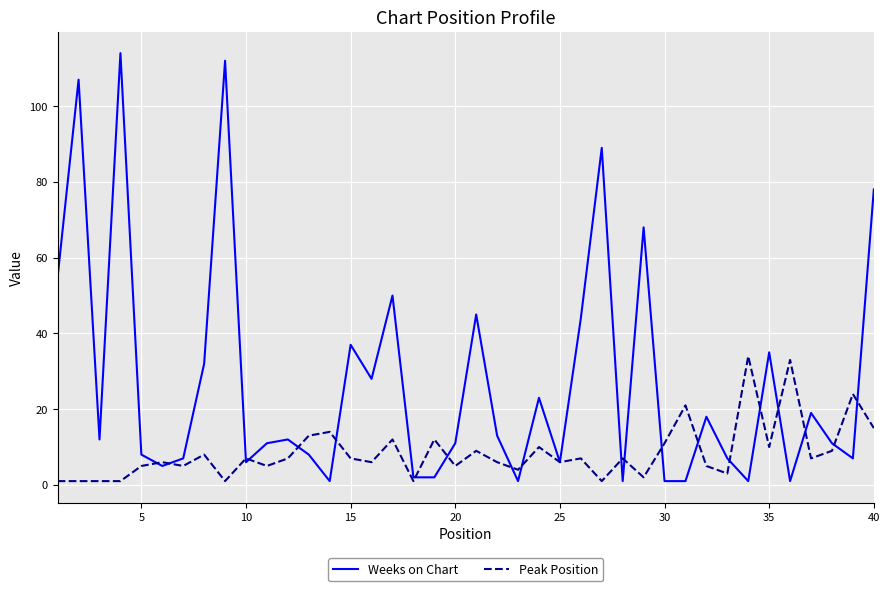

Which series has the largest total across all categories?

Weeks on Chart